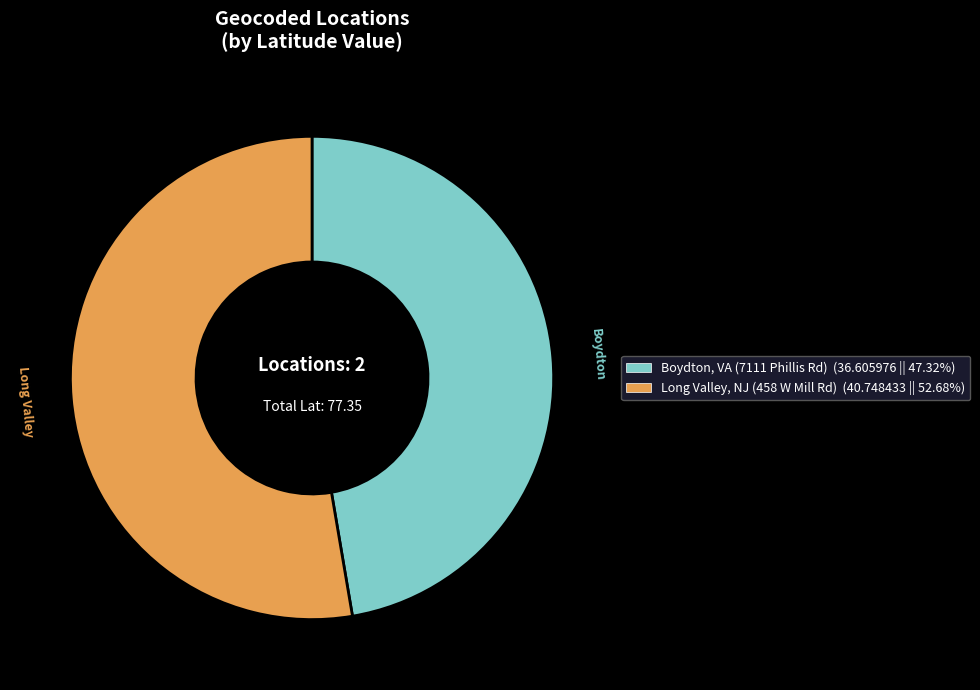

Do Long Valley and Boydton together represent more than half of the pie?

Yes